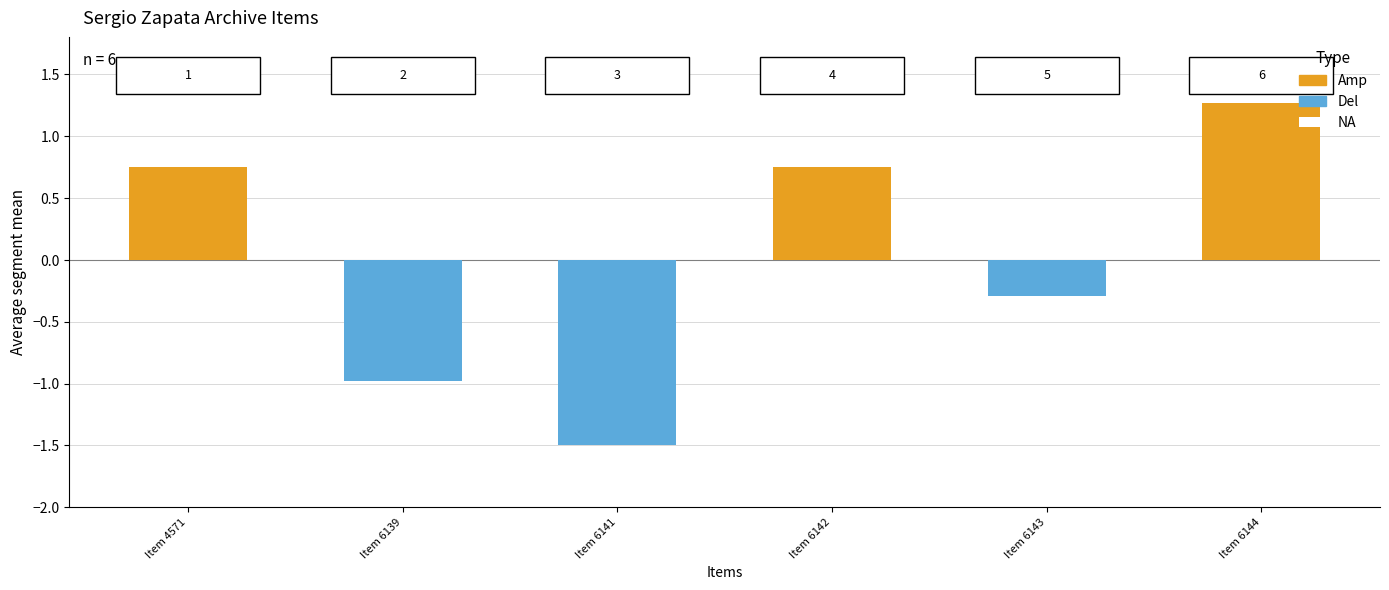

Which category has the lowest value in the Del series?

Item 6141